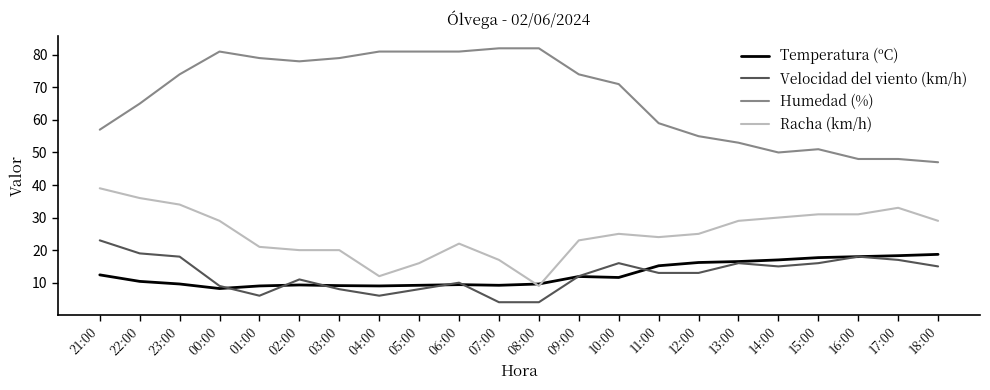

What is the average value of the Temperatura (ºC) series?

12.5